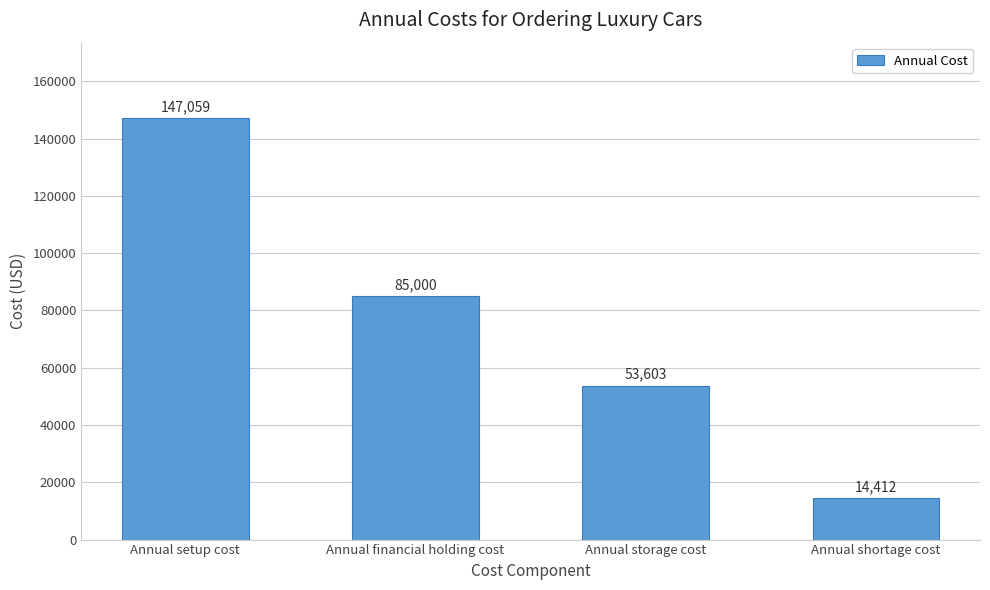

What is the difference between the maximum and second lowest values?

93455.9